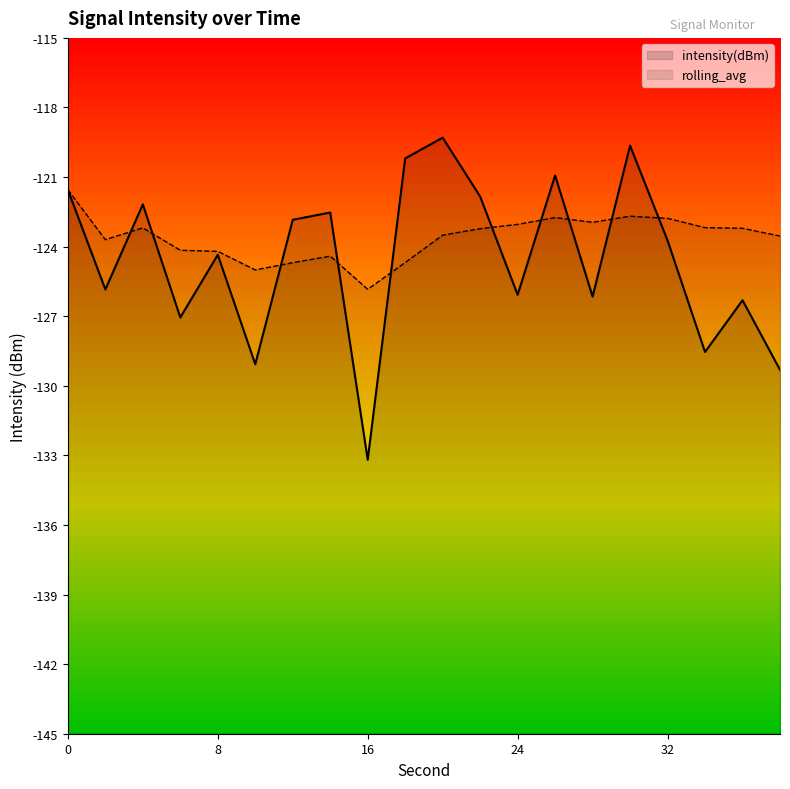

Which category has the highest value across all series?

10